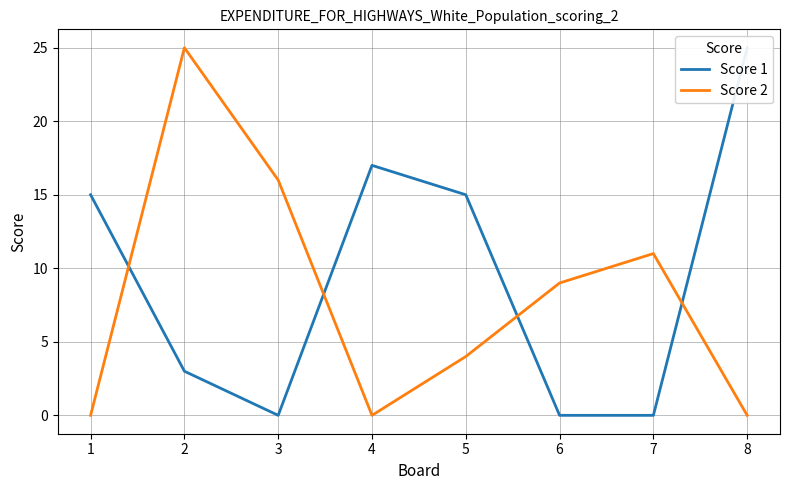

At which category is the sum across all series the highest?

2